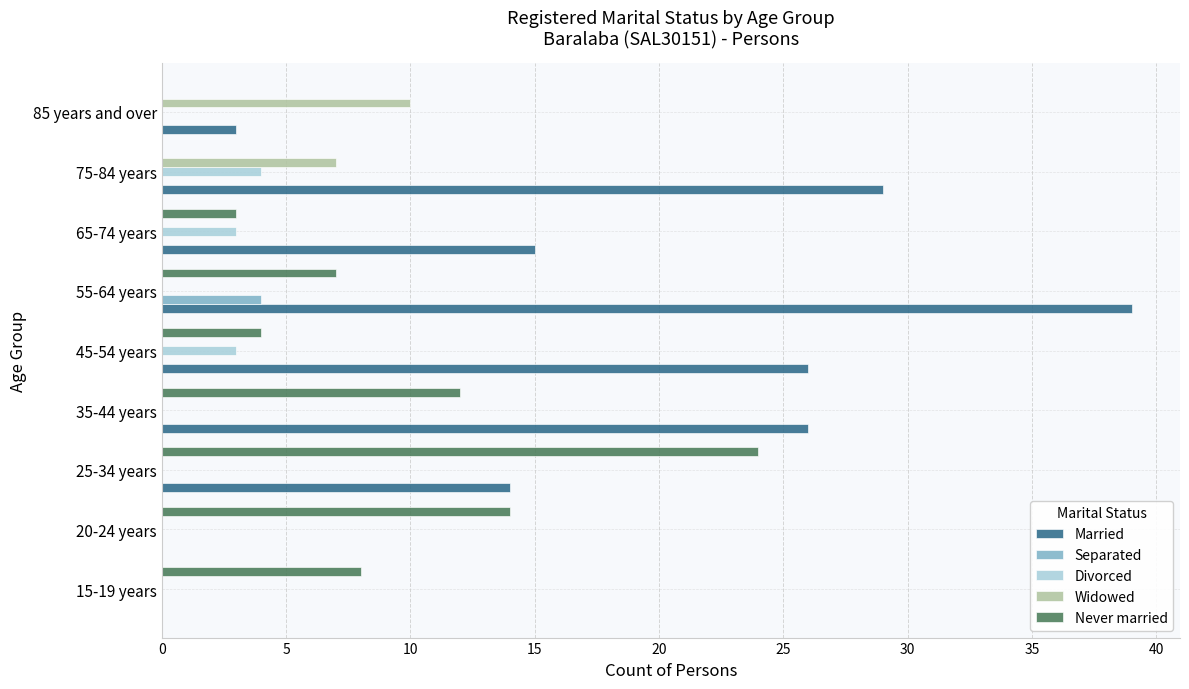

Which series has the largest total across all categories?

Married